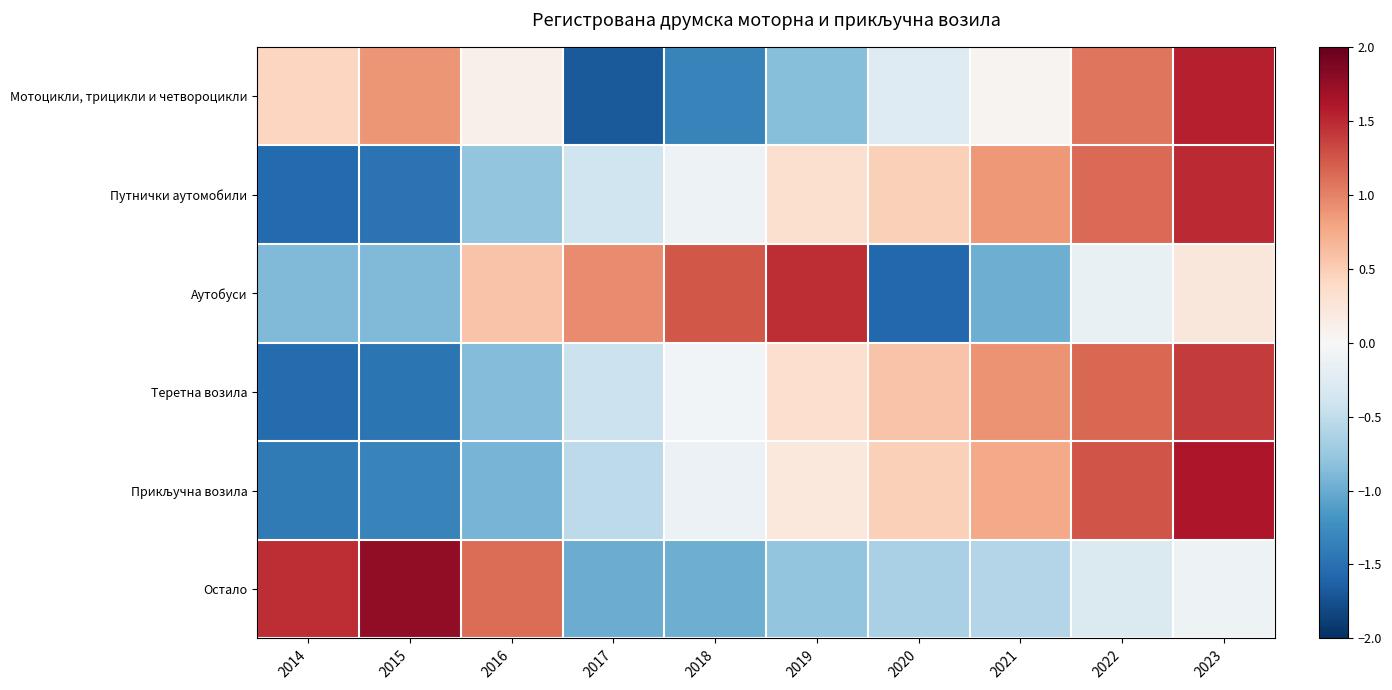

At how many categories does at least one series exceed -1?

10